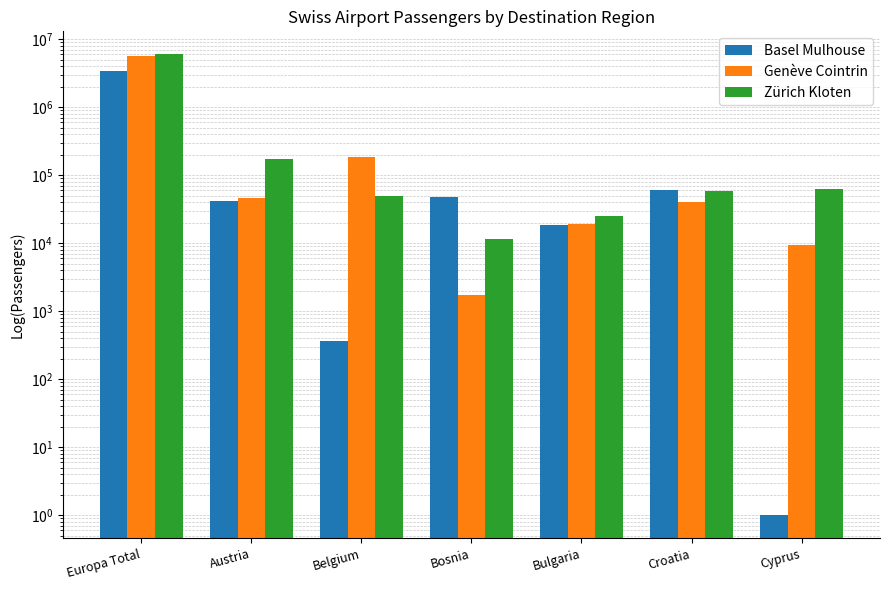

Which has a higher value, Bulgaria or Croatia?

Croatia